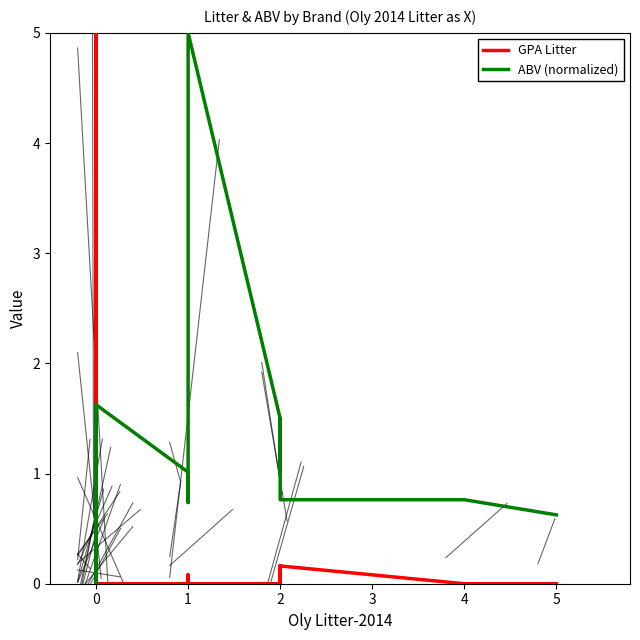

What is the sum of all GPA Litter values?

6.0